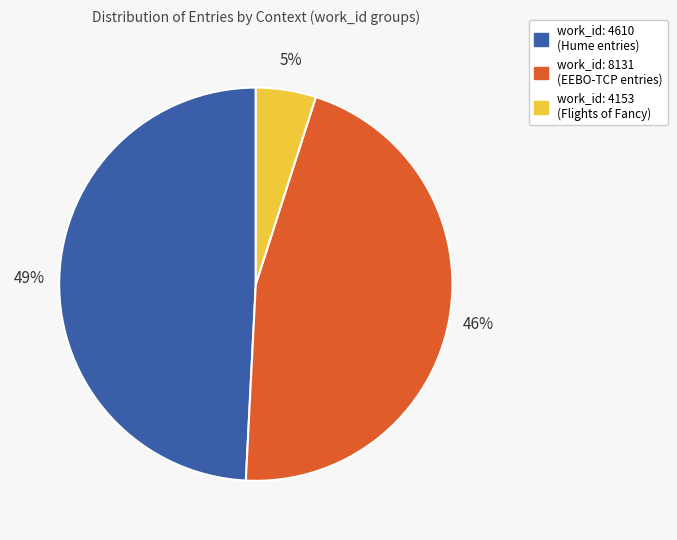

To the nearest percent, what portion does work_id: 4153 (Flights of Fancy) represent?

5%